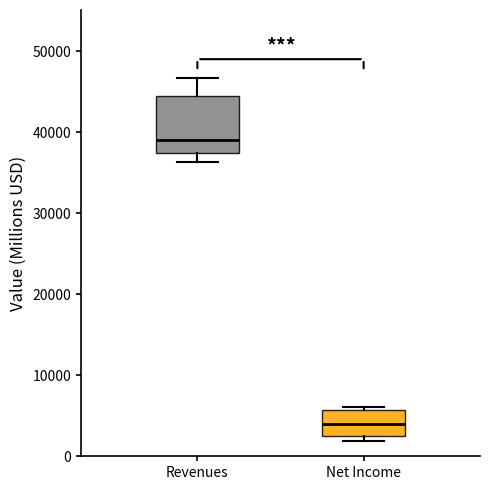

Reading left to right, transcribe this box plot: for each box, give where its median line is, the range the box spans, and where its two whiskers end, as read against the y-axis. The values are not printed on the chart, so give them approximately, as read against the axis.

Revenues: median 39000, box 37000 to 45000, whiskers 36000 to 47000
Net Income: median 4000, box 3000 to 6000, whiskers 2000 to 6000 (just above the box's upper edge)